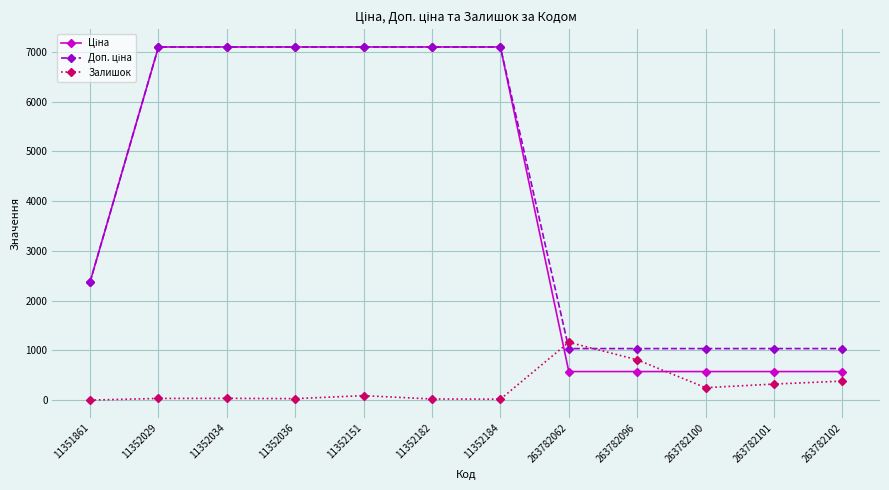

What is the difference between the Залишок values at 263782100 and 11351861?

249.0